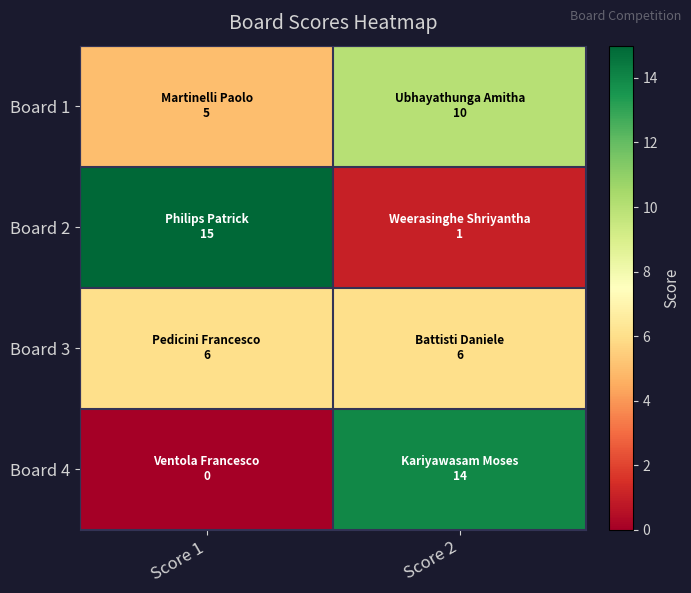

List the series in order of their overall mean, lowest first.

Board 3, Board 4, Board 1, Board 2